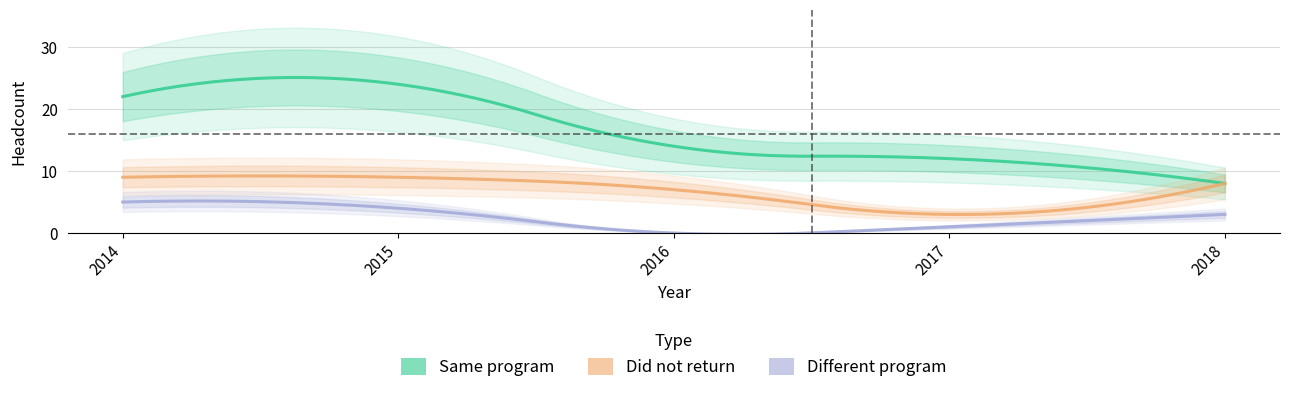

What is the value of the Different program point at the 1st from the left?

5